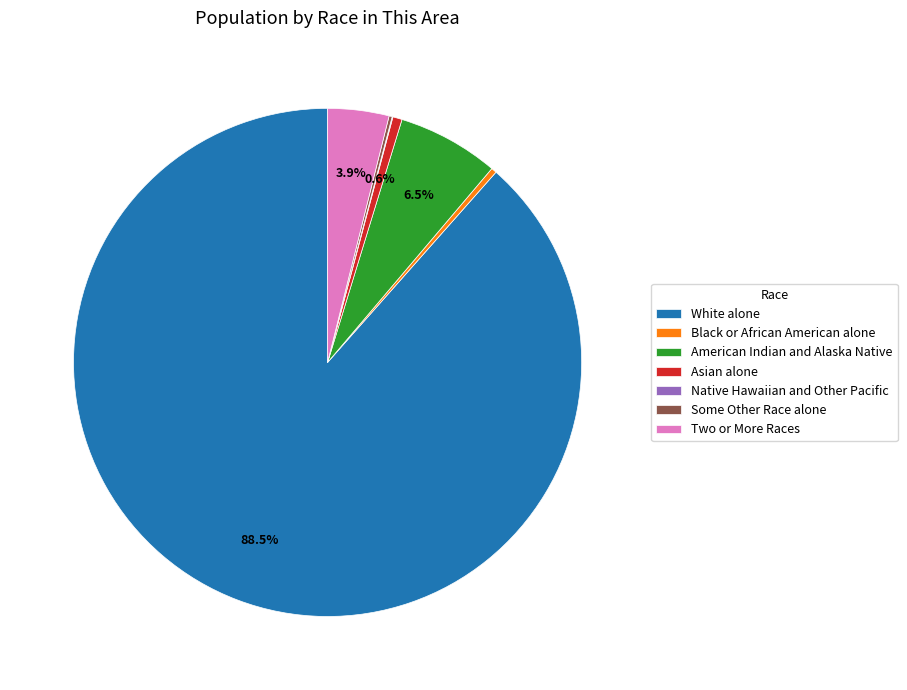

To the nearest percent, what is the difference between the Two or More Races and White alone slice percentages?

85%